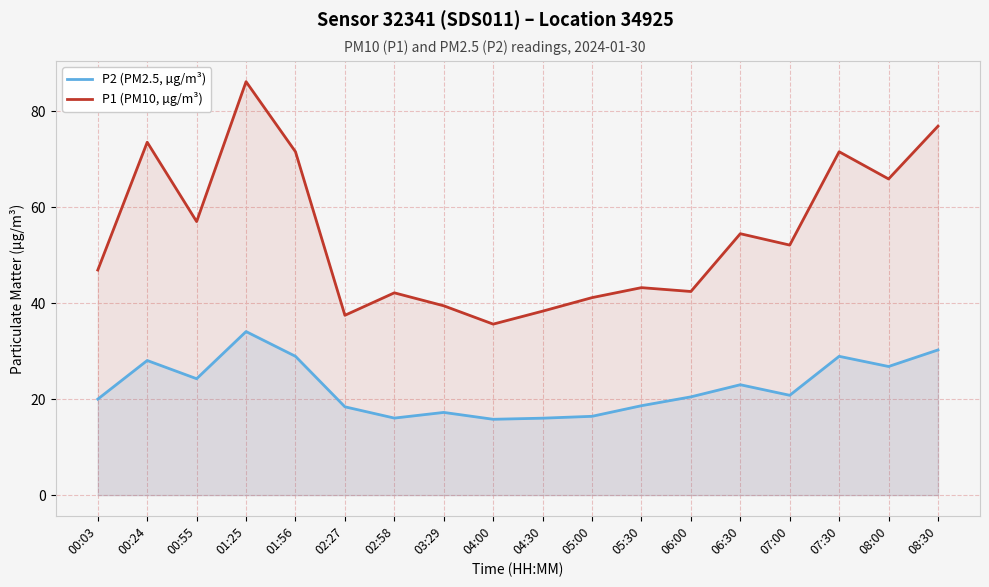

At which label does P2 (PM2.5, µg/m³) first exceed 20?

00:24